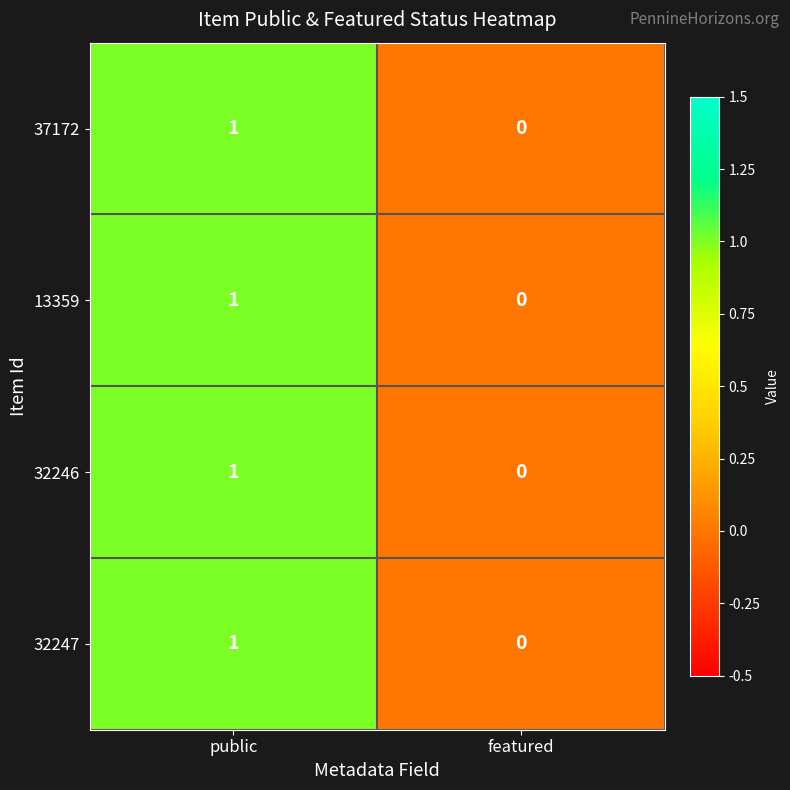

At which category is the sum across all series the highest?

public